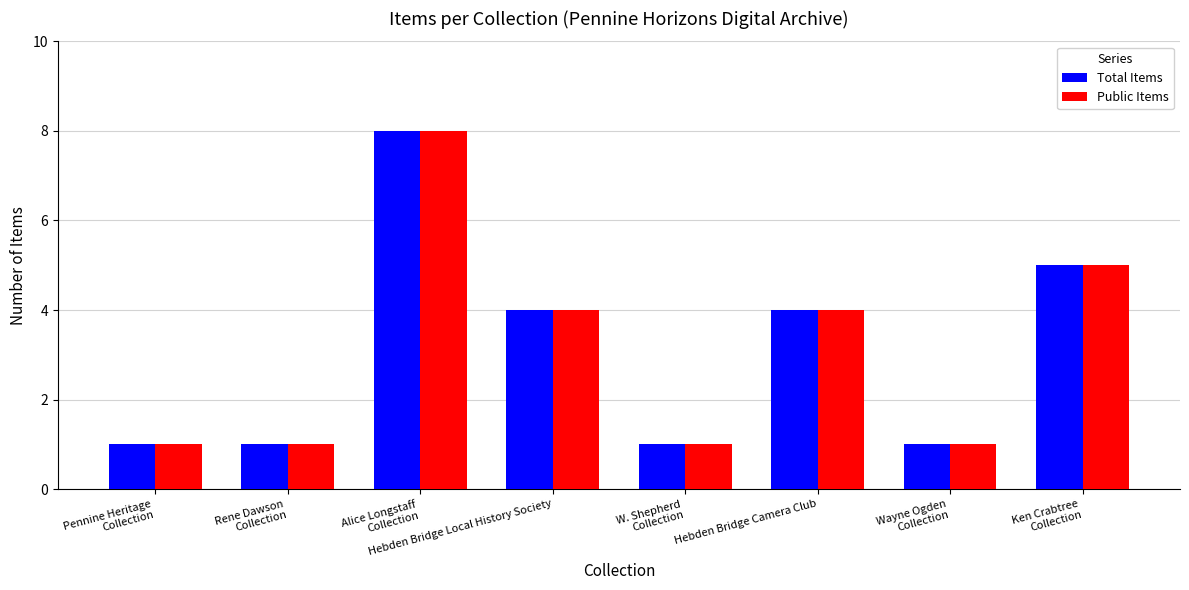

Reading left to right, what are all the values shown in this chart?

Total Items: 1	1	8	4	1	4	1	5
Public Items: 1	1	8	4	1	4	1	5